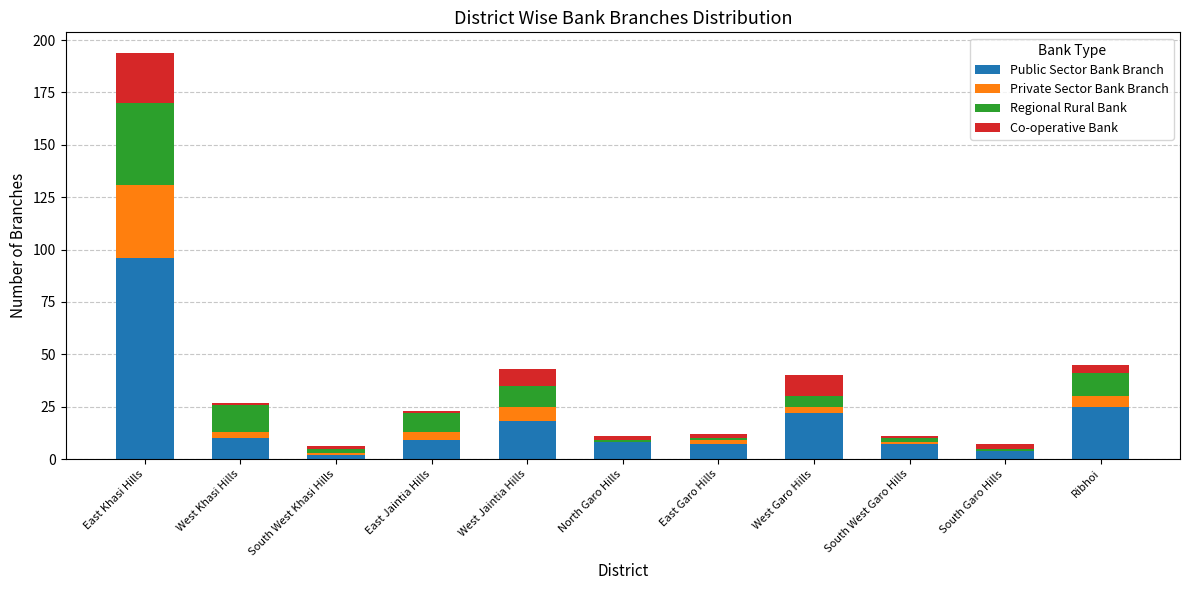

True or false: Public Sector Bank Branch has a value of 44 at Ribhoi.

False